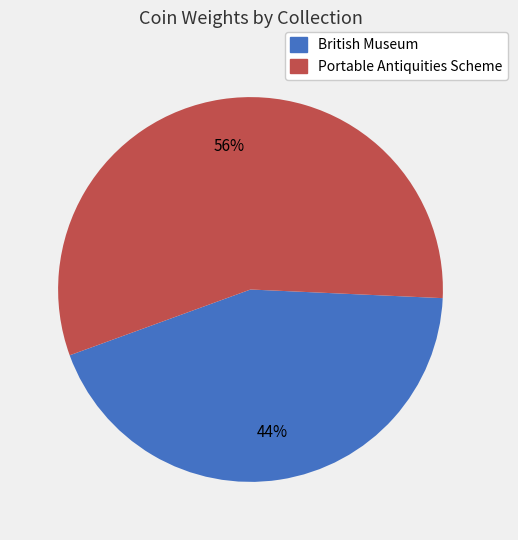

To the nearest percent, what is the average slice percentage?

50%